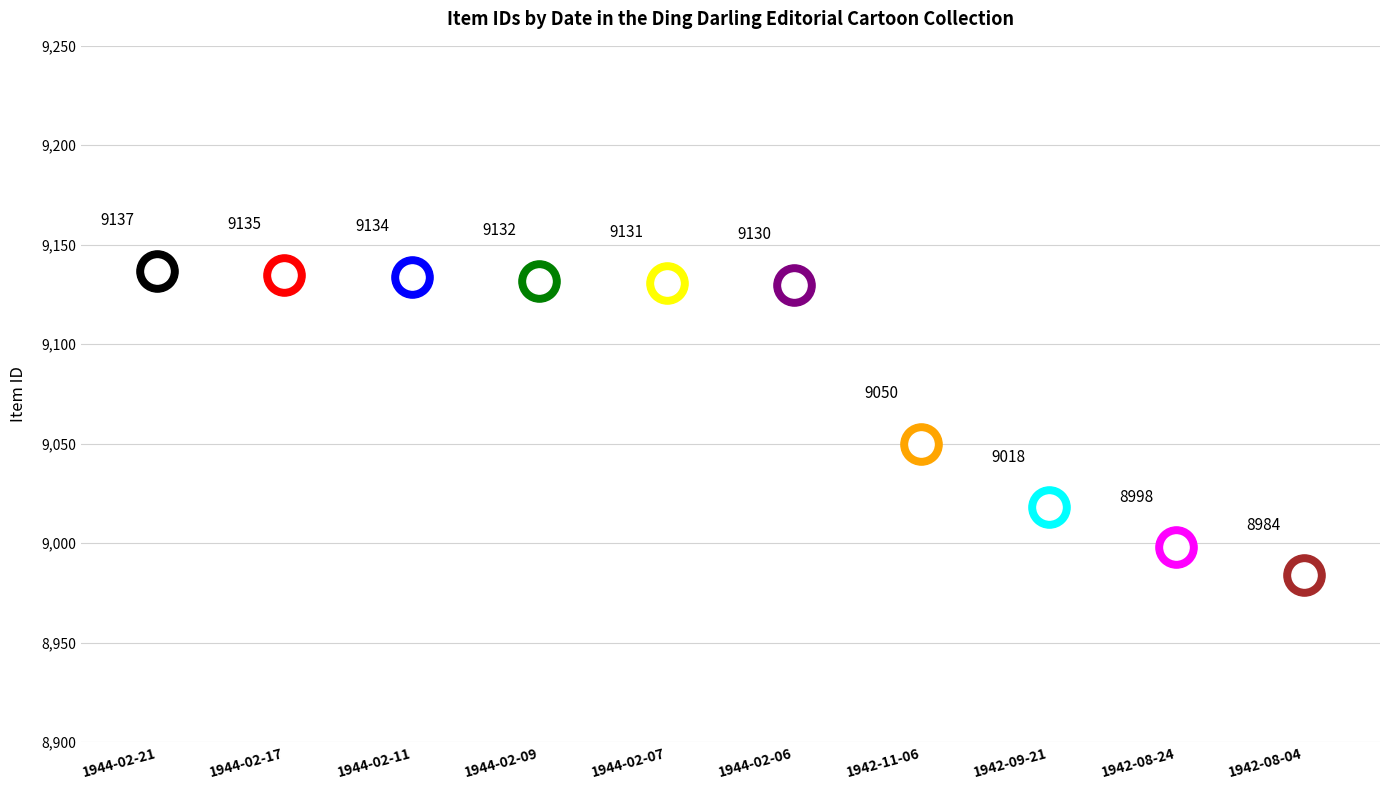

What is the change in value from 1944-02-17 to 1942-11-06?

-85